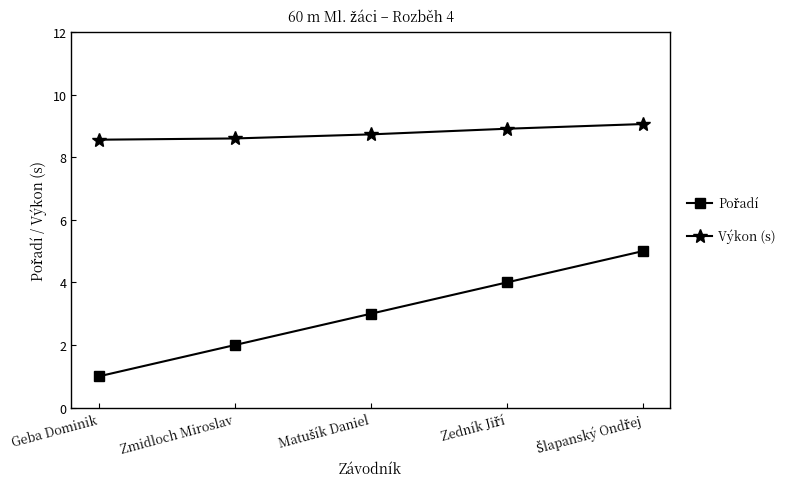

What is the sum of all Výkon (s) values?

43.9